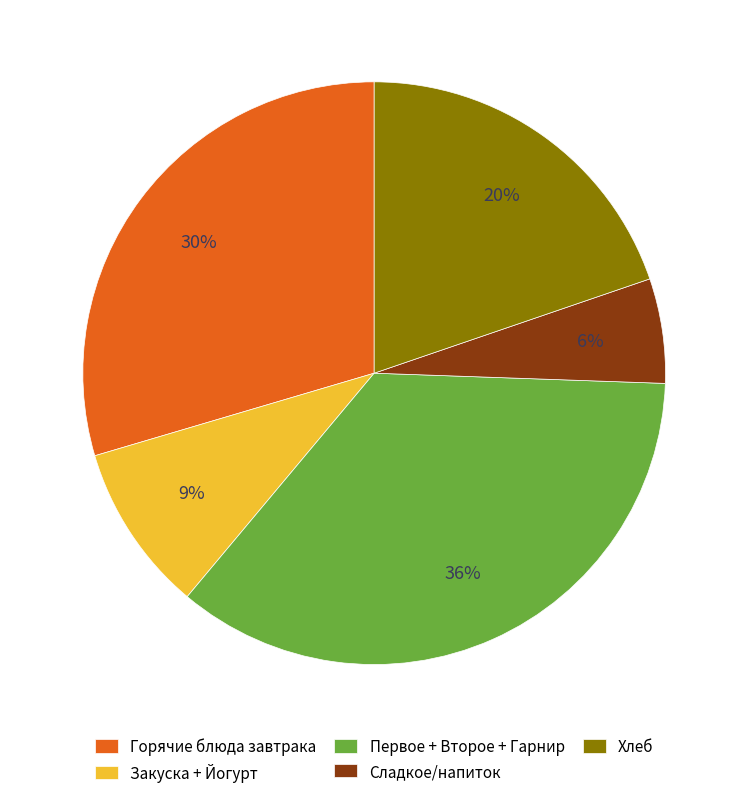

To the nearest percent, what is the combined percentage of Хлеб and Первое + Второе + Гарнир?

55%